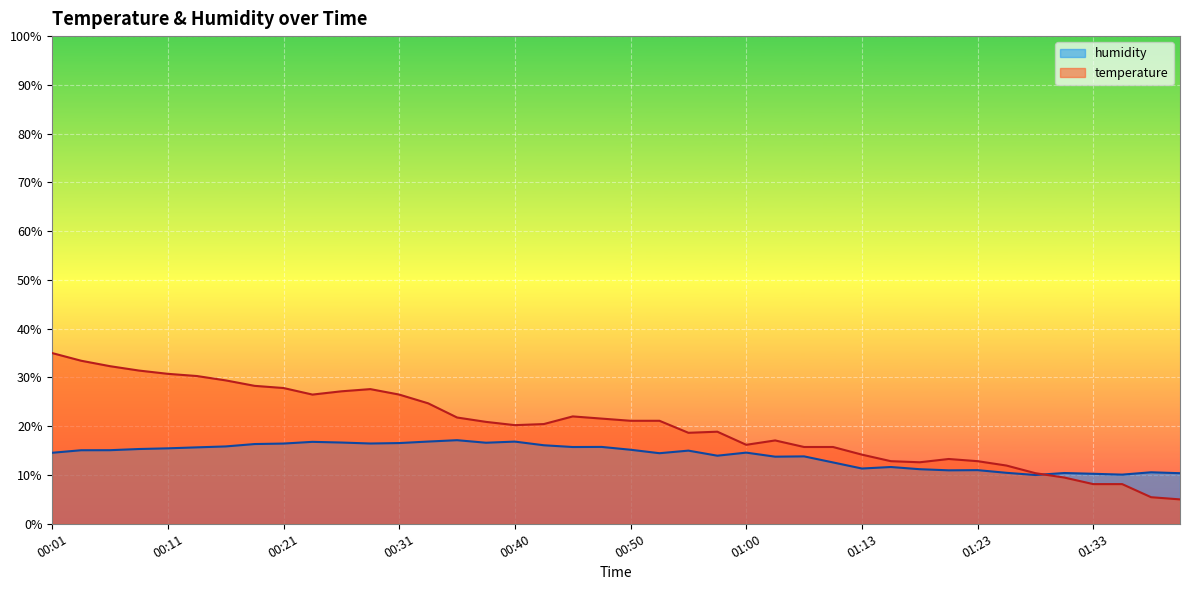

At which category does temperature reach its first local peak?

00:28